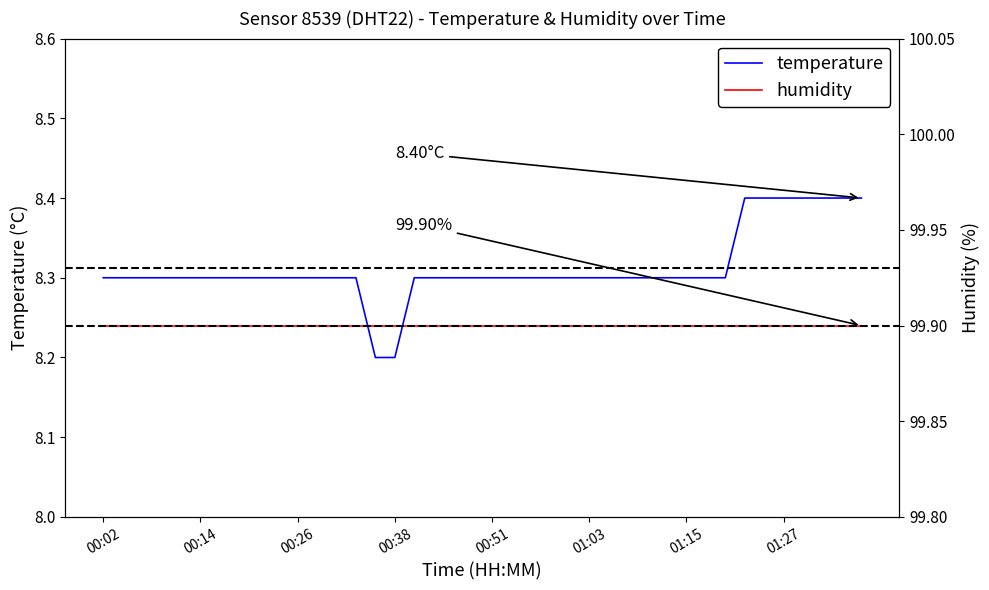

Reading left to right, transcribe all the data shown in this chart.

temperature: 8.3	8.3	8.3	8.3	8.3	8.3	8.3	8.3	8.3	8.3	8.3	8.3	8.3	8.3	8.2	8.2	8.3	8.3	8.3	8.3	8.3	8.3	8.3	8.3	8.3	8.3	8.3	8.3	8.3	8.3	8.3	8.3	8.3	8.4	8.4	8.4	8.4	8.4	8.4	8.4
humidity: 99.9	99.9	99.9	99.9	99.9	99.9	99.9	99.9	99.9	99.9	99.9	99.9	99.9	99.9	99.9	99.9	99.9	99.9	99.9	99.9	99.9	99.9	99.9	99.9	99.9	99.9	99.9	99.9	99.9	99.9	99.9	99.9	99.9	99.9	99.9	99.9	99.9	99.9	99.9	99.9